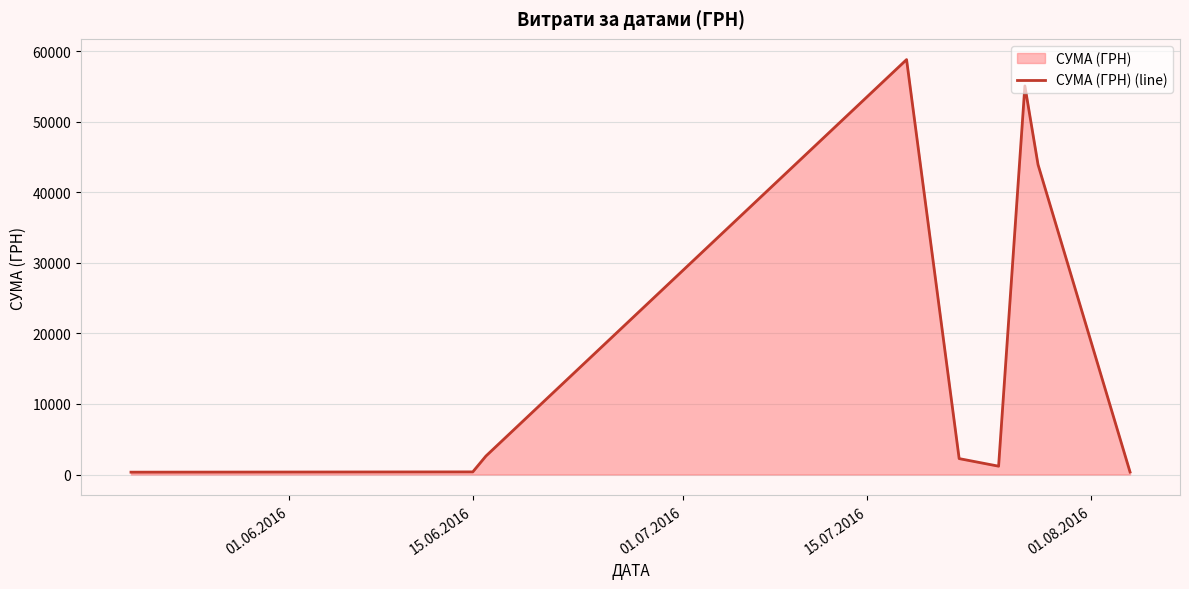

What is the greatest value displayed?

58840.0